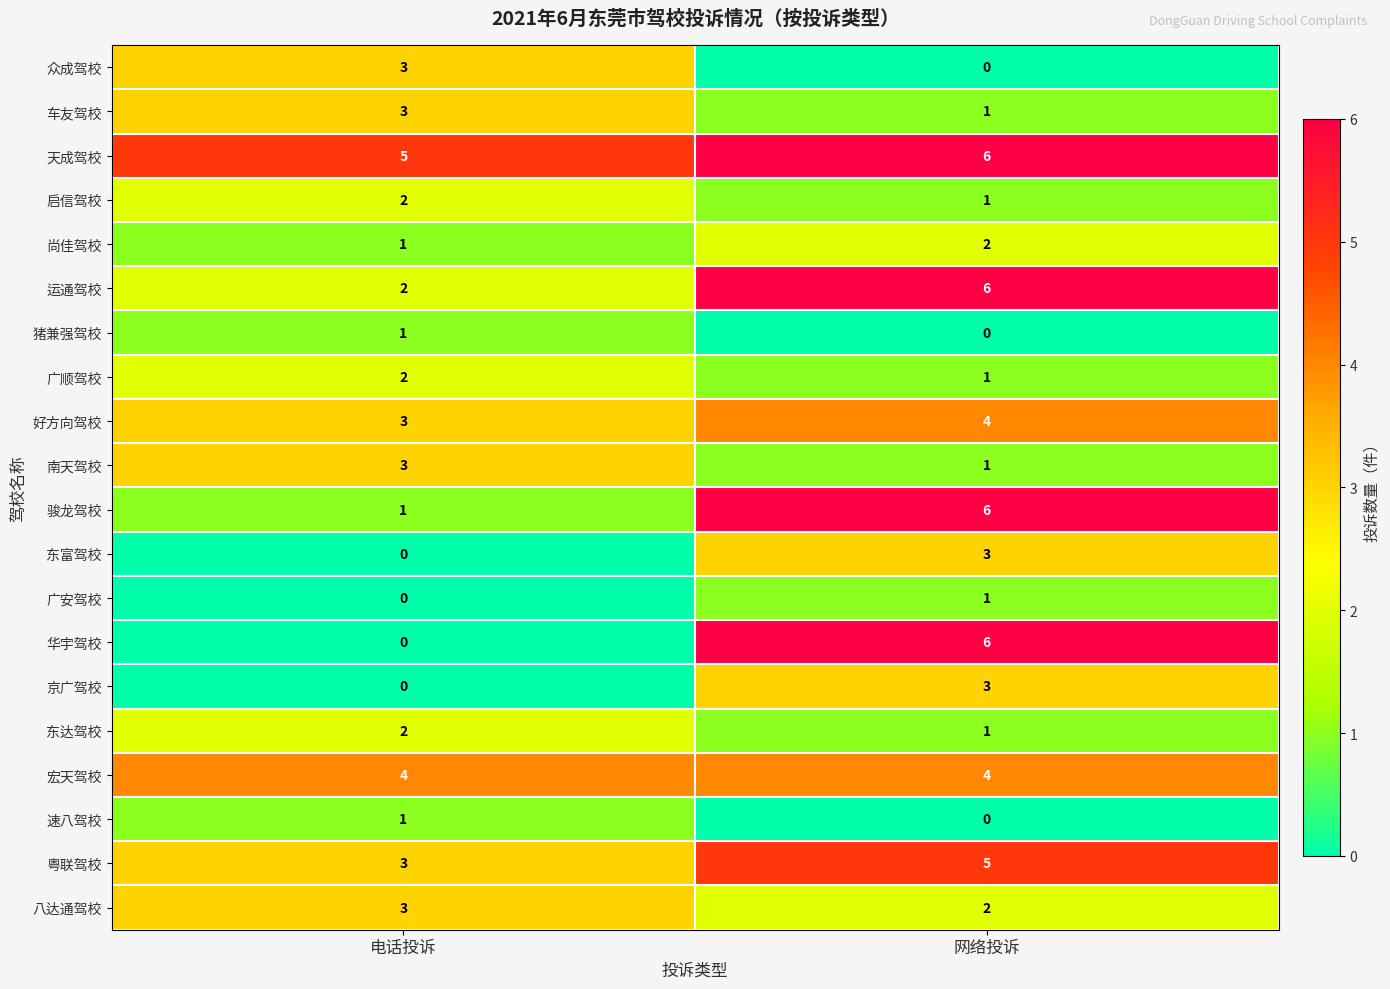

At which label does 启信驾校 reach its minimum?

网络投诉